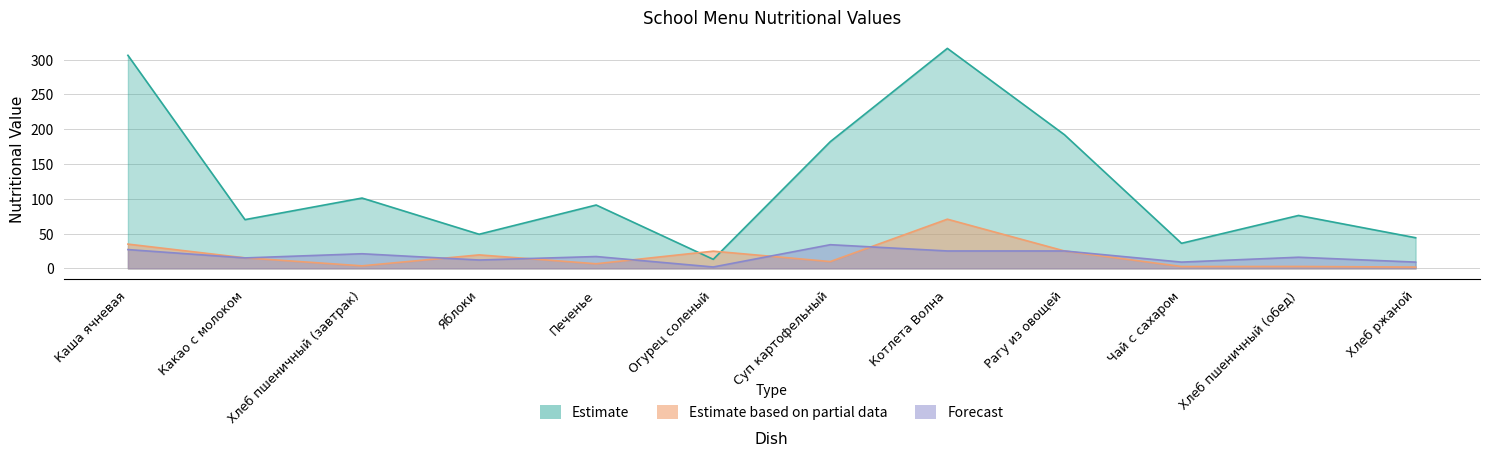

How many intersections are there between Estimate based on partial data and Estimate?

2